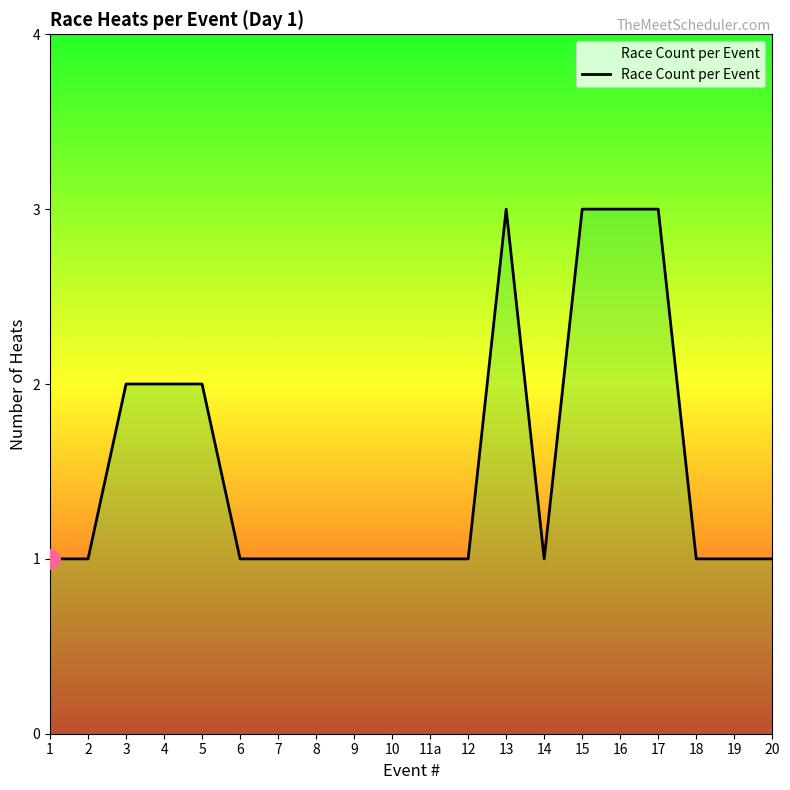

Which has a higher value, 5 or 17?

17